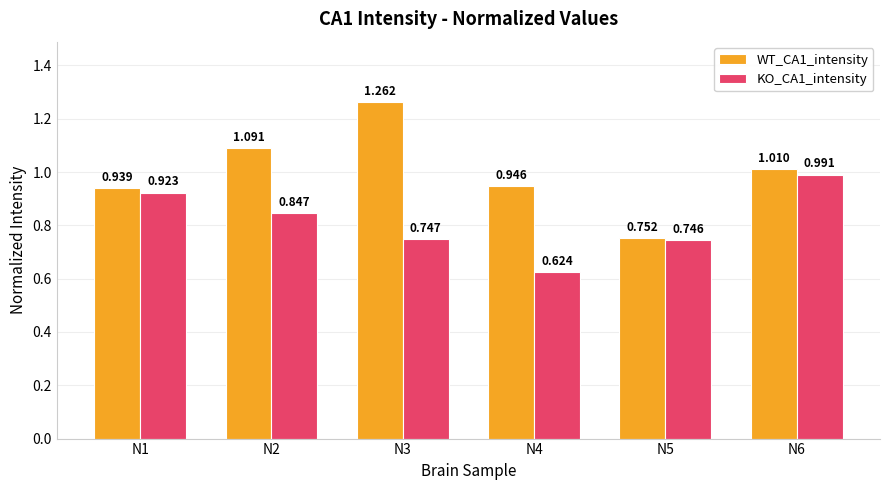

Is the value of WT_CA1_intensity at N1 greater than the value of KO_CA1_intensity at N1?

Yes